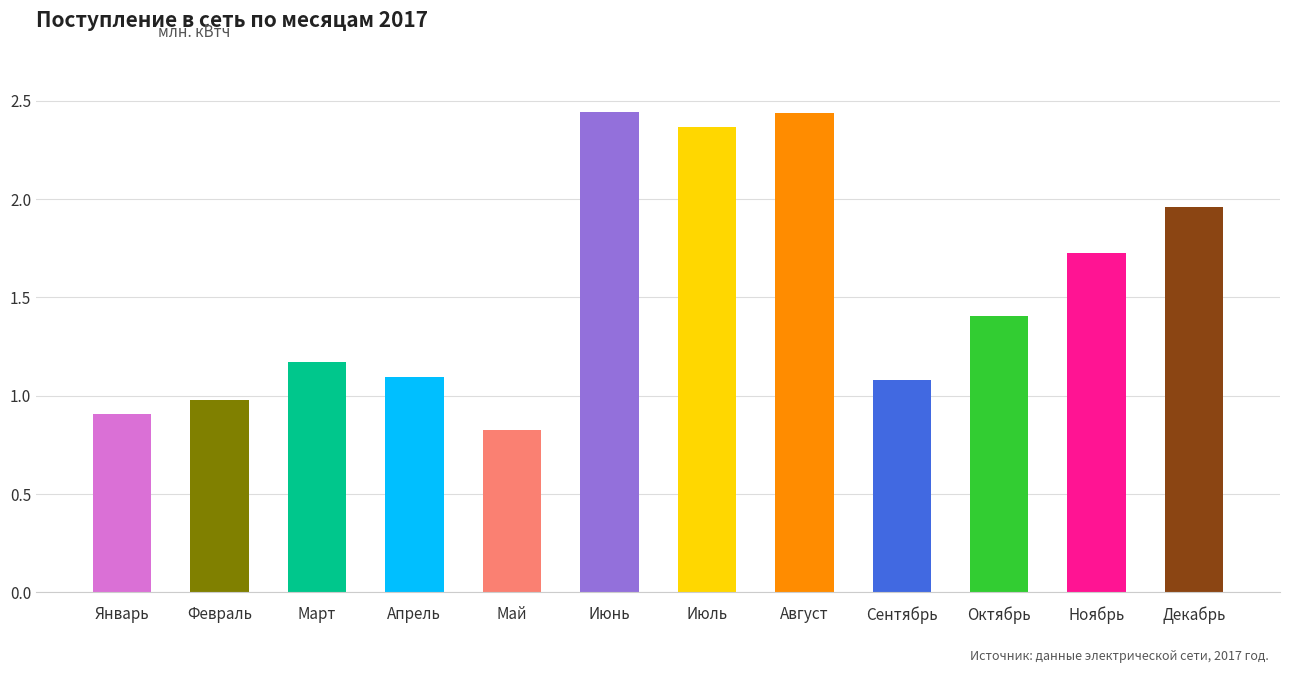

Where is the data nearest to the value 1?

Февраль